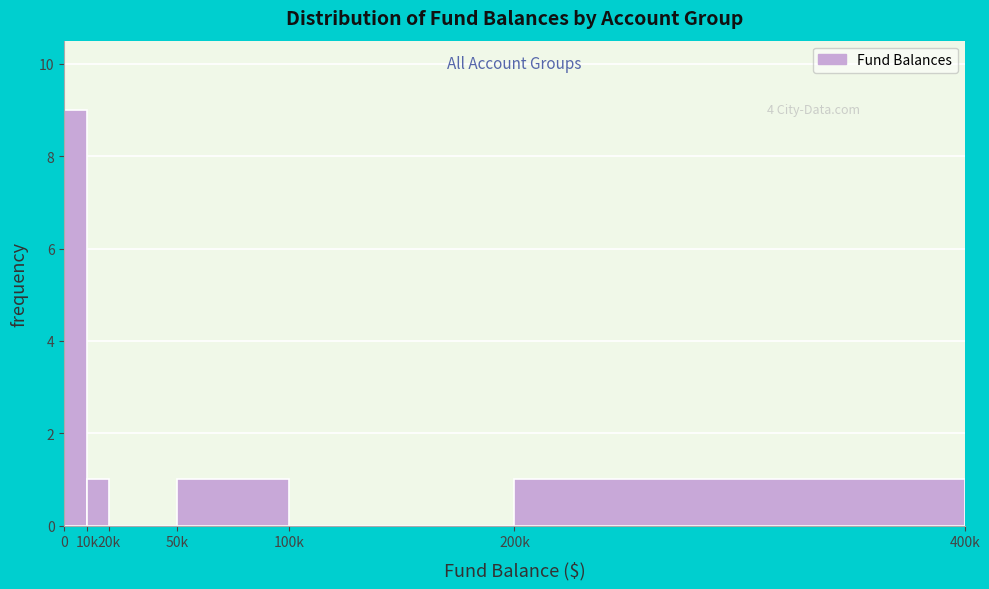

Reading left to right, extract all data points from this chart.

0=9	10k=1	20k=0	50k=1	100k=0	200k=1